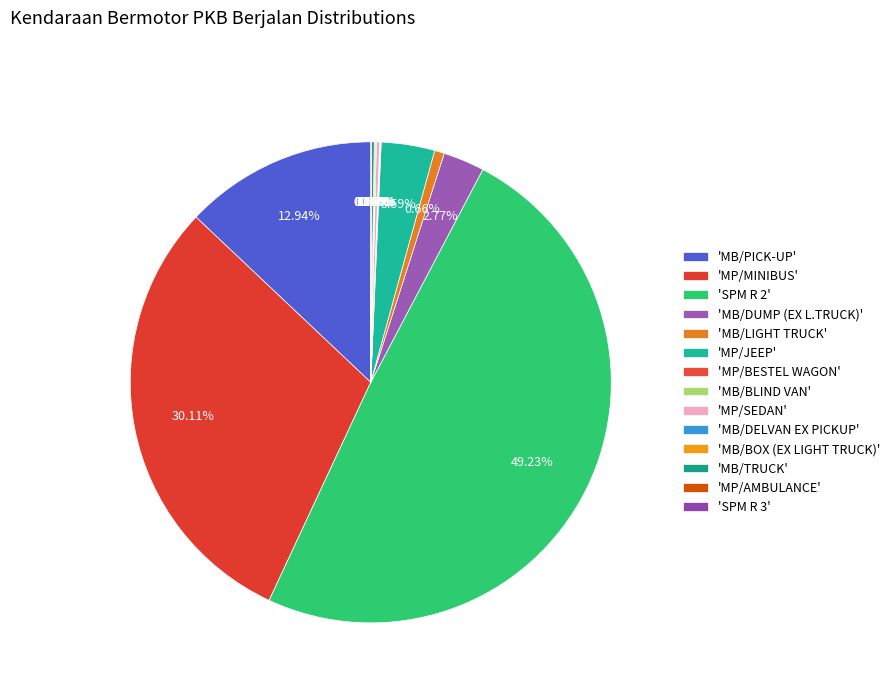

Rank the categories by value from highest to lowest.

SPM R 2, MP/MINIBUS, MB/PICK-UP, MP/JEEP, MB/DUMP (EX L.TRUCK), MB/LIGHT TRUCK, MP/SEDAN, MB/TRUCK, MB/BOX (EX LIGHT TRUCK), MB/DELVAN EX PICKUP, MP/BESTEL WAGON, SPM R 3, MB/BLIND VAN, MP/AMBULANCE